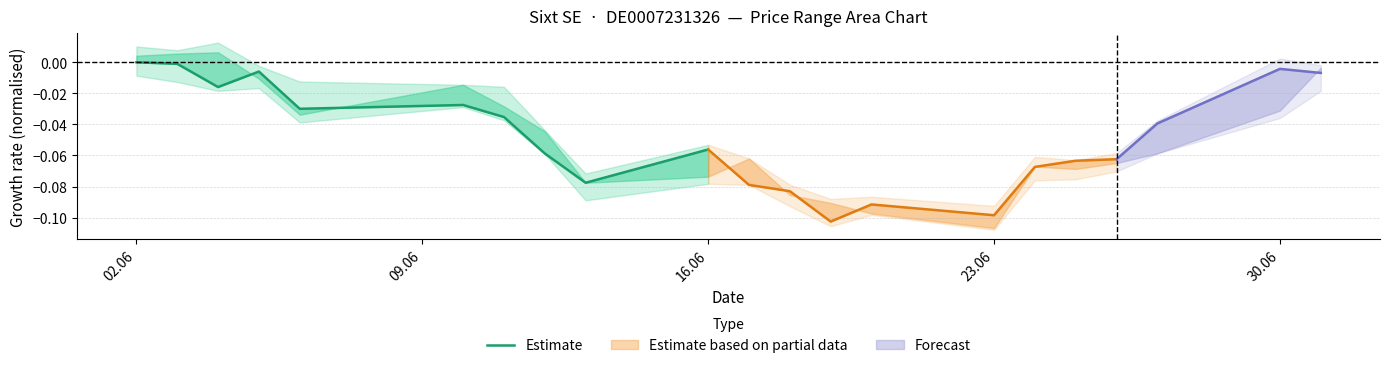

What is the value of the 8th point from the left?

-0.1